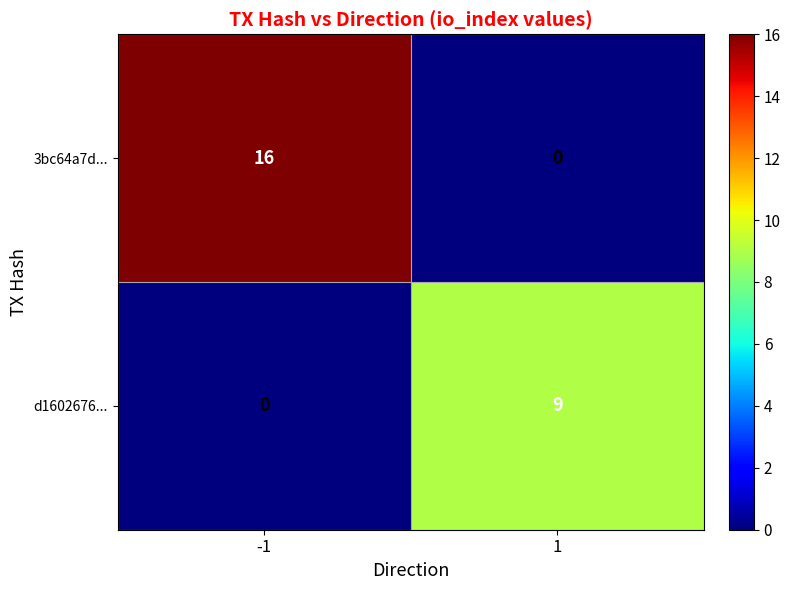

Which series has the widest spread of values?

3bc64a7d...